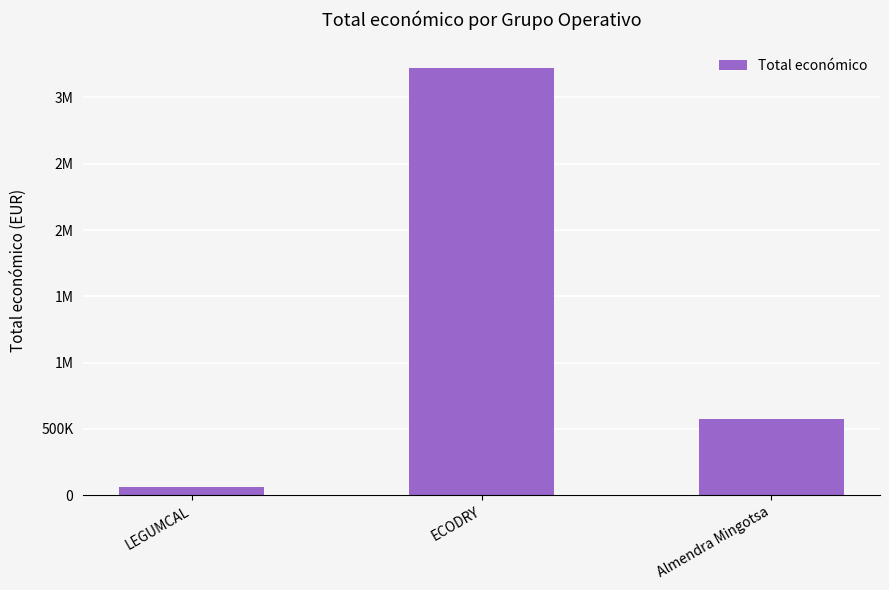

Does the chart contain any negative values?

No